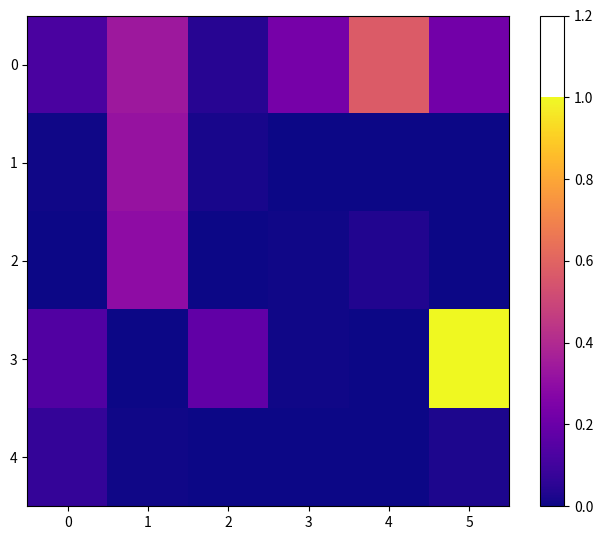

Reading left to right, transcribe all the data shown in this chart.

0: 0=0.1	1=0.3	2=0.0	3=0.2	4=0.6	5=0.2
1: 0=0.0	1=0.3	2=0.0	3=0.0	4=0.0	5=0.0
2: 0=0.0	1=0.3	2=0.0	3=0.0	4=0.0	5=0.0
3: 0=0.1	1=0.0	2=0.2	3=0.0	4=0.0	5=1.0
4: 0=0.1	1=0.0	2=0.0	3=0.0	4=0.0	5=0.0